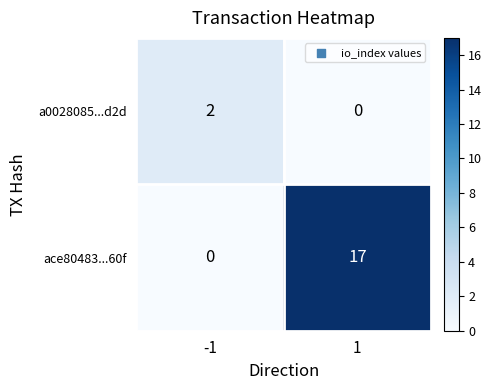

Reading left to right, transcribe all the data shown in this chart.

a0028085...d2d: 2	0
ace80483...60f: 0	17